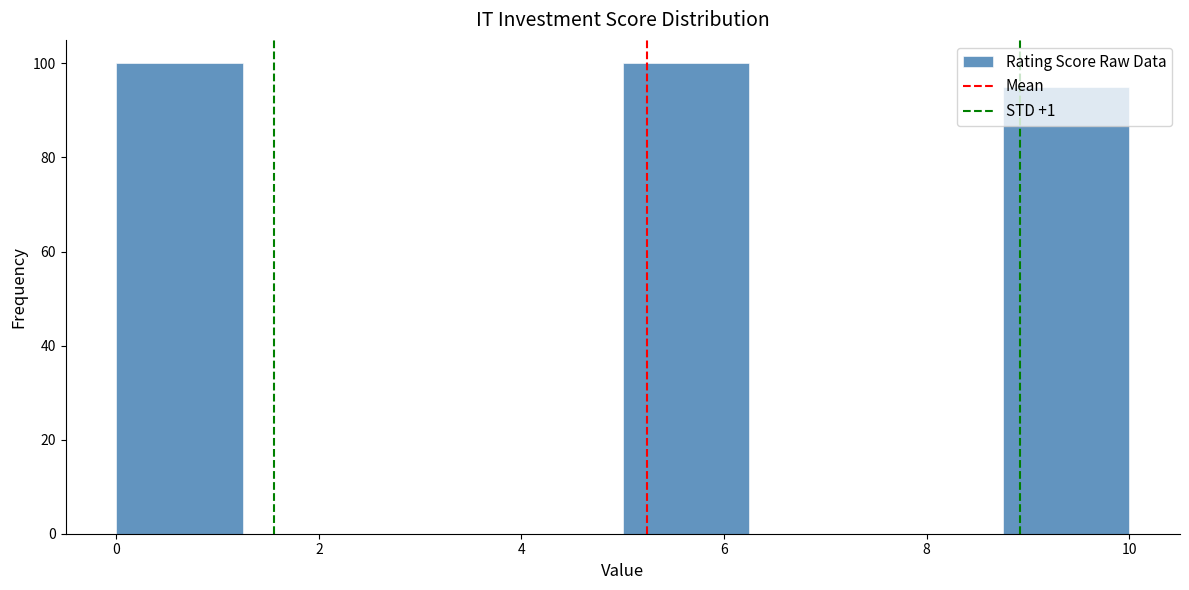

How tall is the bar that spans 0.00 to 1.25 on the x-axis? Neither the bar edges nor the heights are printed on the chart, so give them approximately, as read against the axes.

100